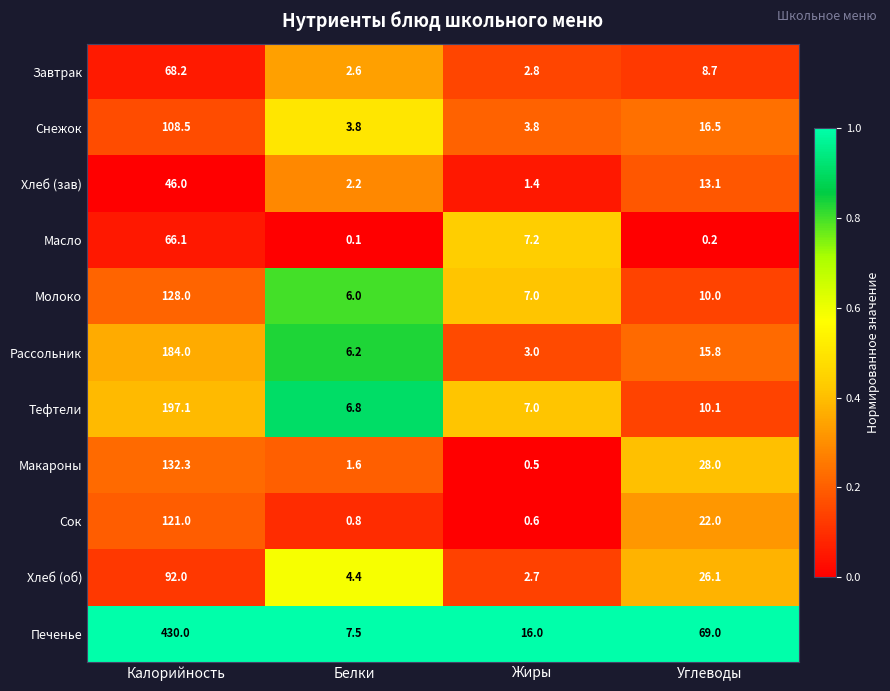

Which series has the widest spread of values?

Печенье